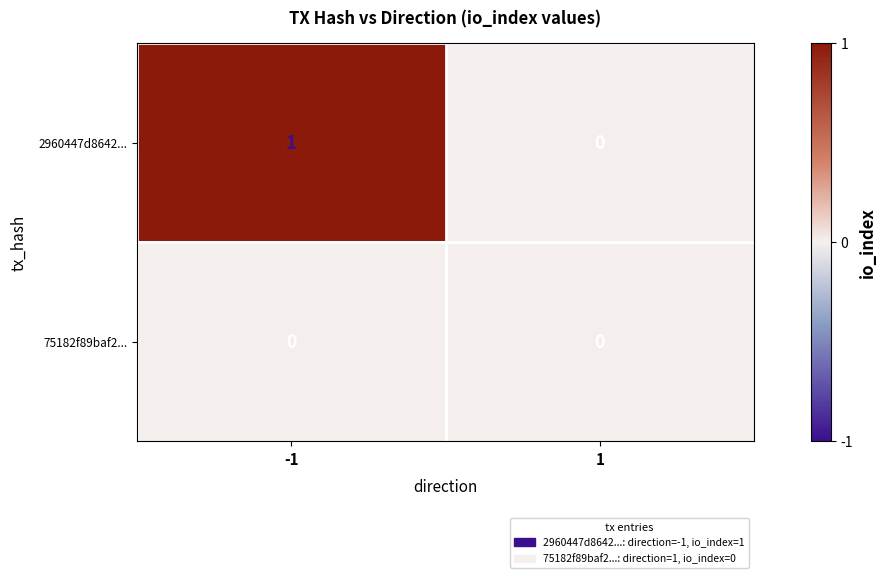

Reading left to right, transcribe all the data shown in this chart.

2960447d8642...: 1	0
75182f89baf2...: 0	0